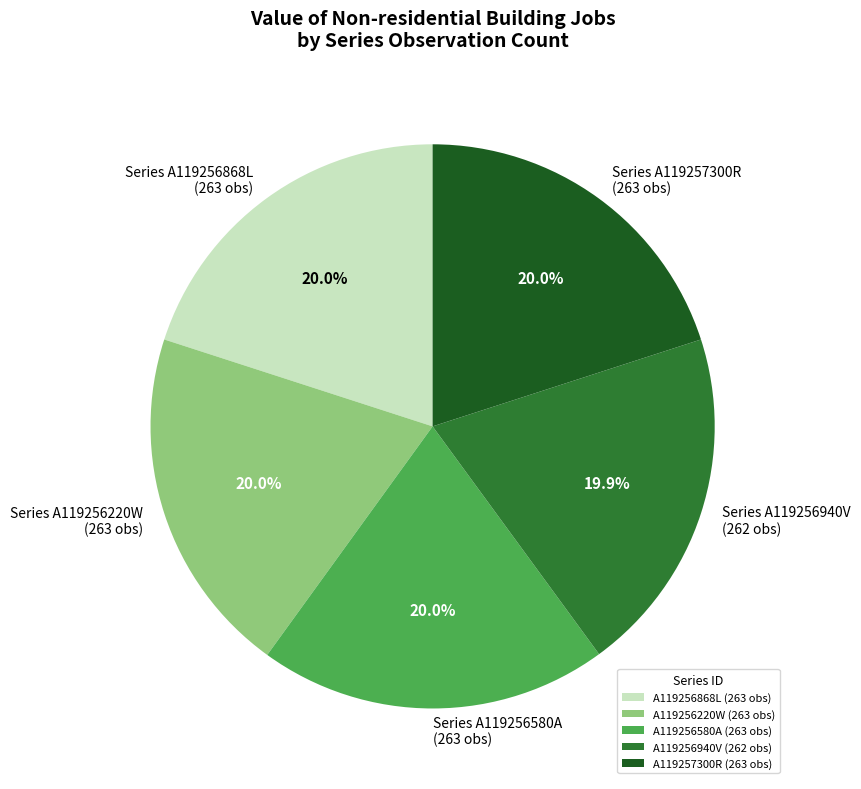

What is the ratio of the value at A119256220W (263 obs) to the value at A119256868L (263 obs)?

1.0